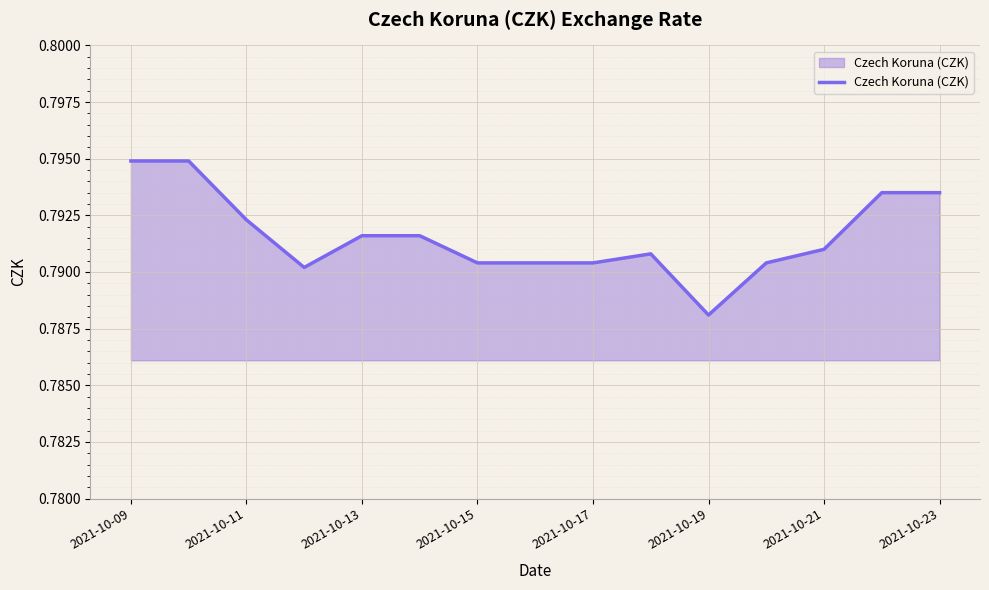

How many points are lower than both their immediate neighbors (excluding endpoints)?

2